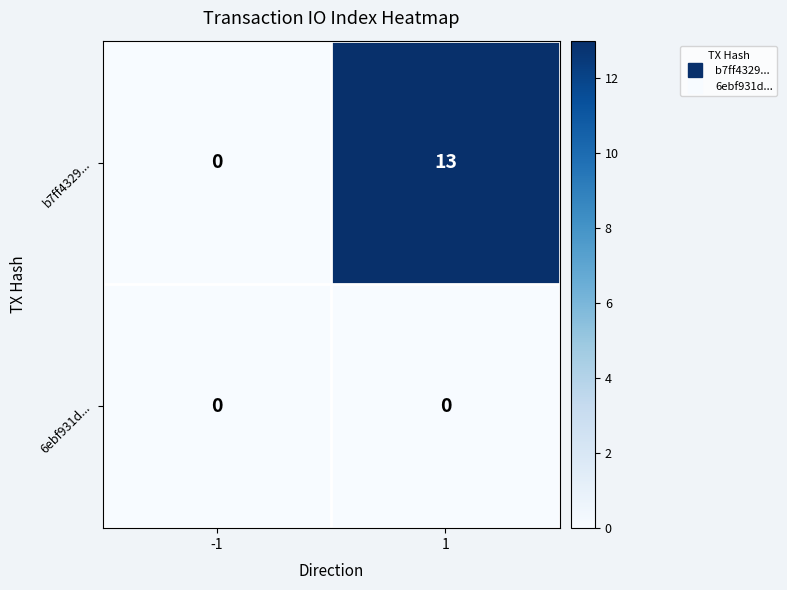

What is the difference between the b7ff4329... values at -1 and 1?

13